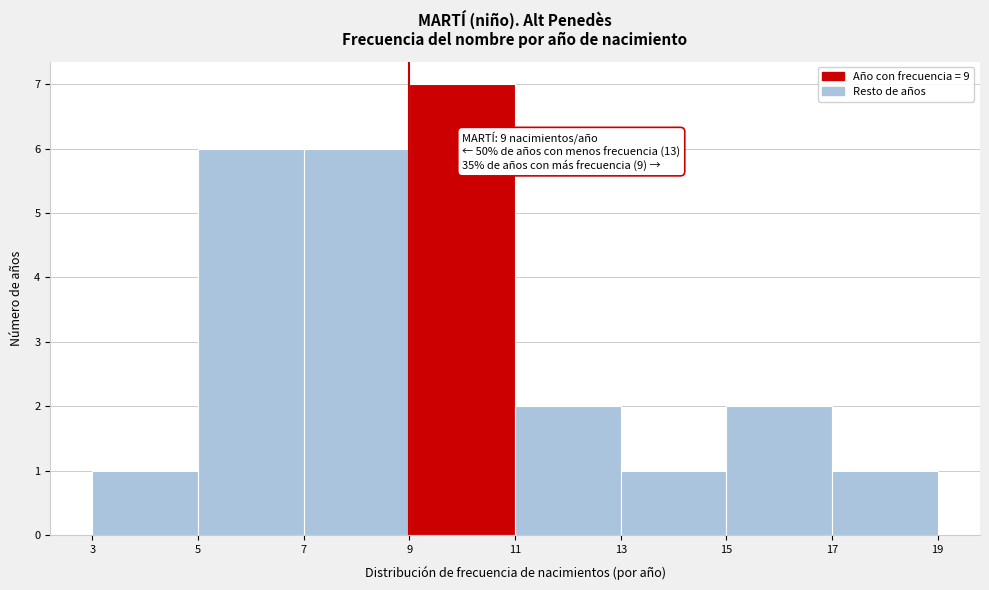

Over which range of the x-axis is the bar tallest?

9 to 11